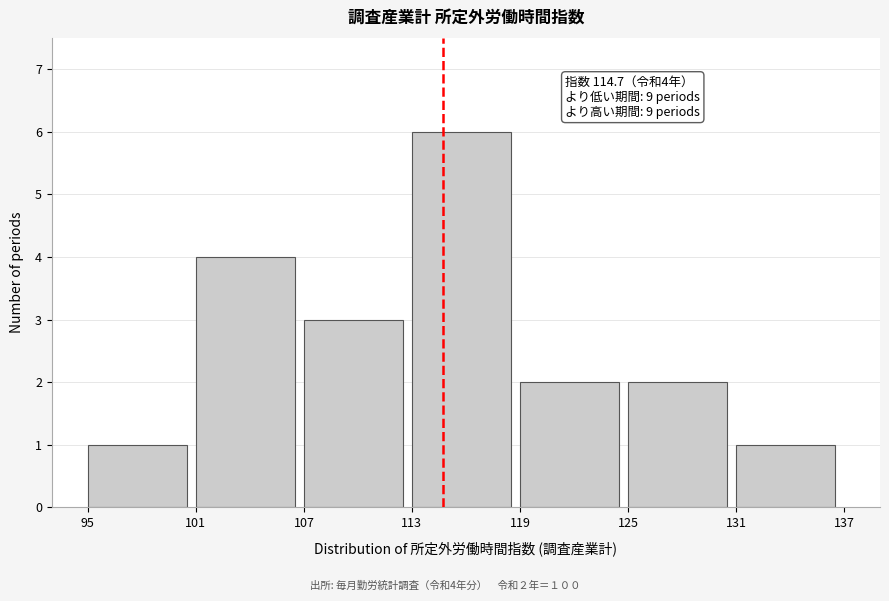

Over which range of the x-axis is the bar tallest?

113 to 119